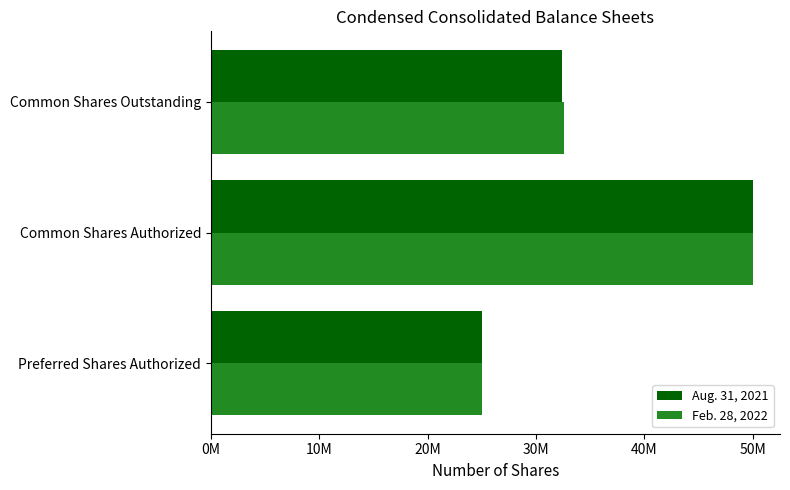

What are all the series names shown in the legend?

Aug. 31, 2021, Feb. 28, 2022